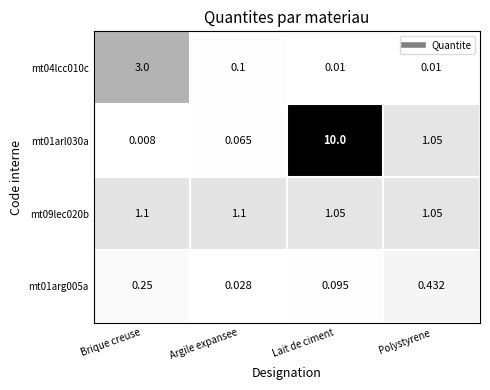

At which label is mt01arg005a closest to 0?

Argile expansee